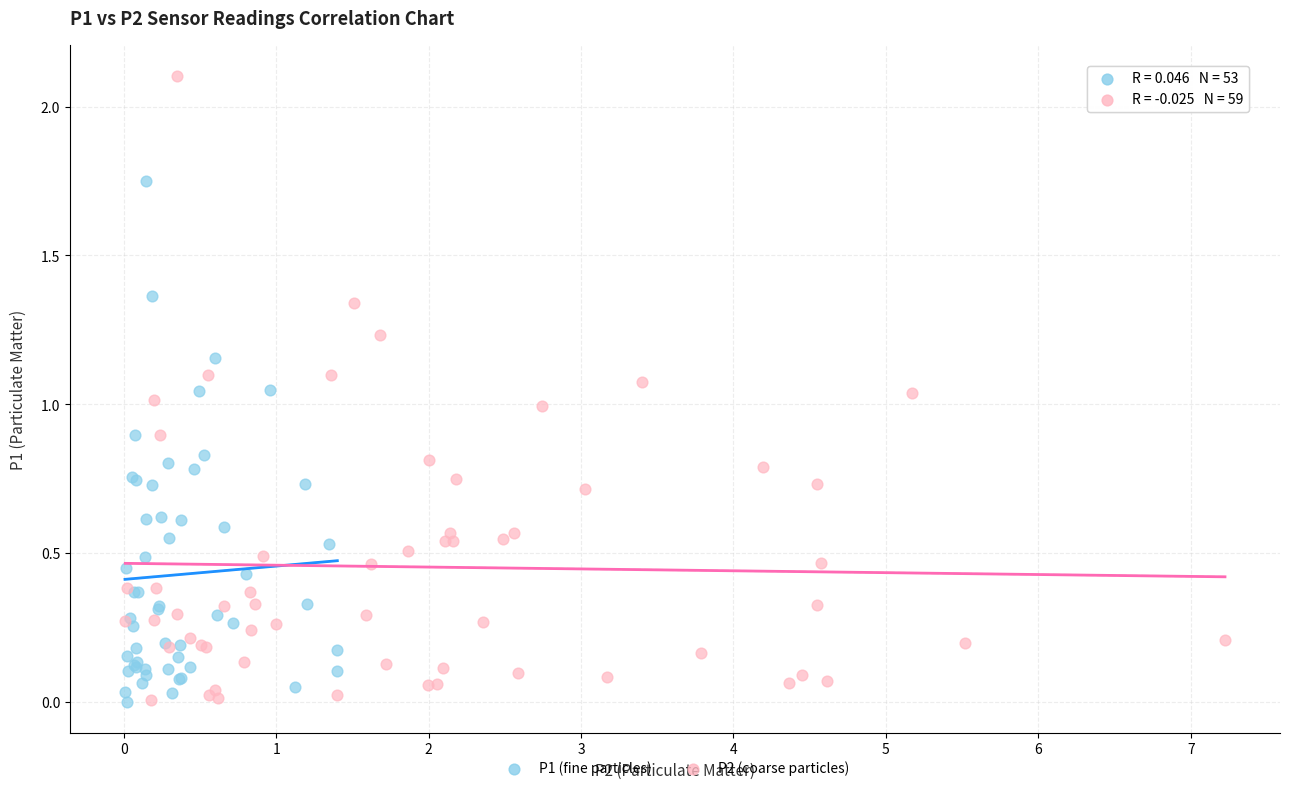

Which series contains the highest Y value?

P2 (coarse particles)